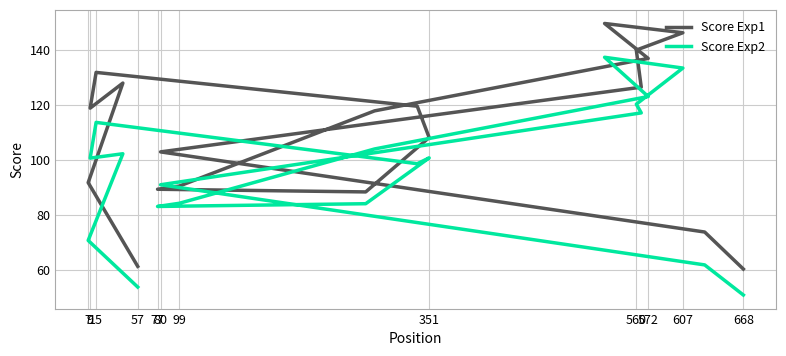

True or false: Score Exp2 and Score Exp1 cross at least once.

False